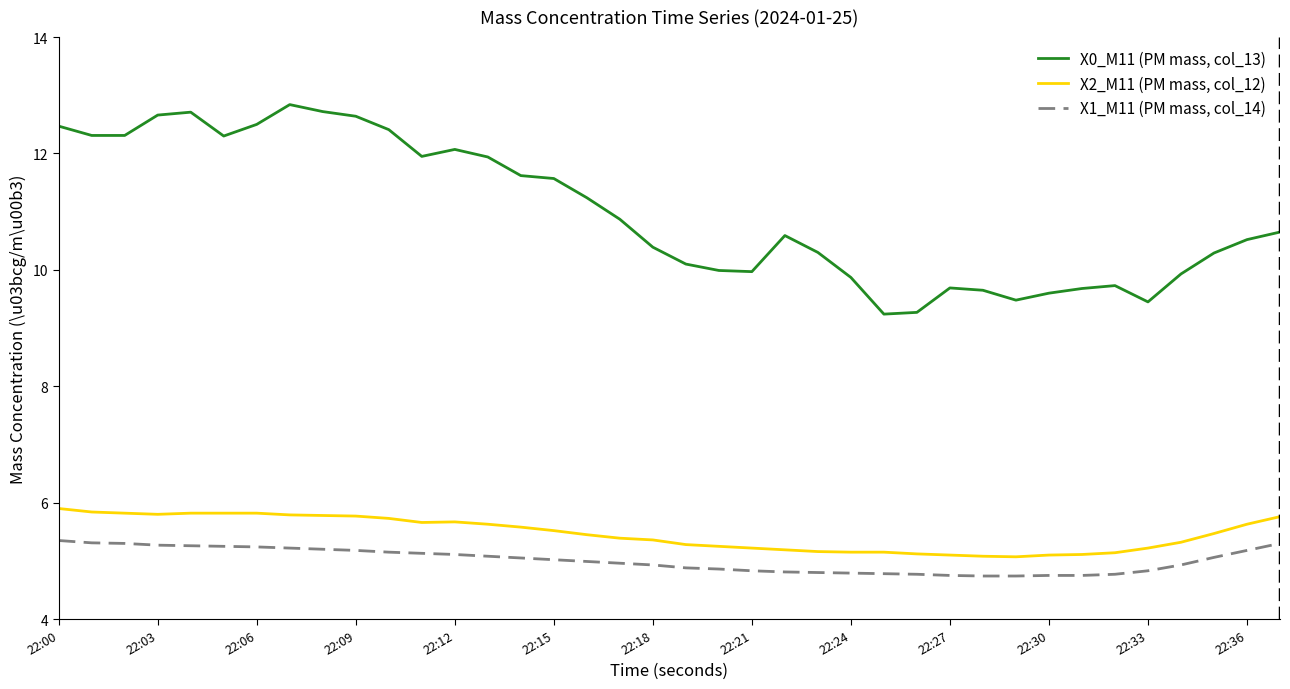

Rank the series by their maximum value, from lowest to highest.

X1_M11 (PM mass, col_14), X2_M11 (PM mass, col_12), X0_M11 (PM mass, col_13)